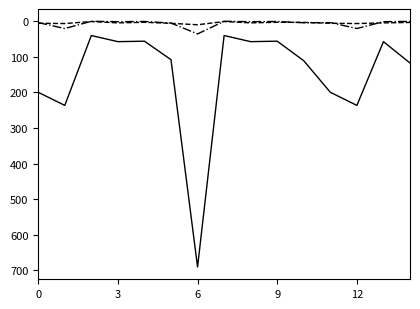

What is the greatest value displayed?

691.0